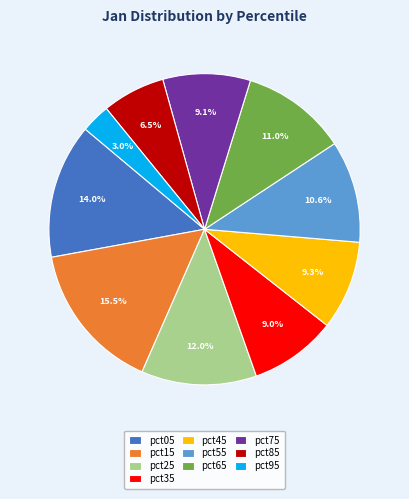

To the nearest percent, what percentage of the pie is pct05?

14%